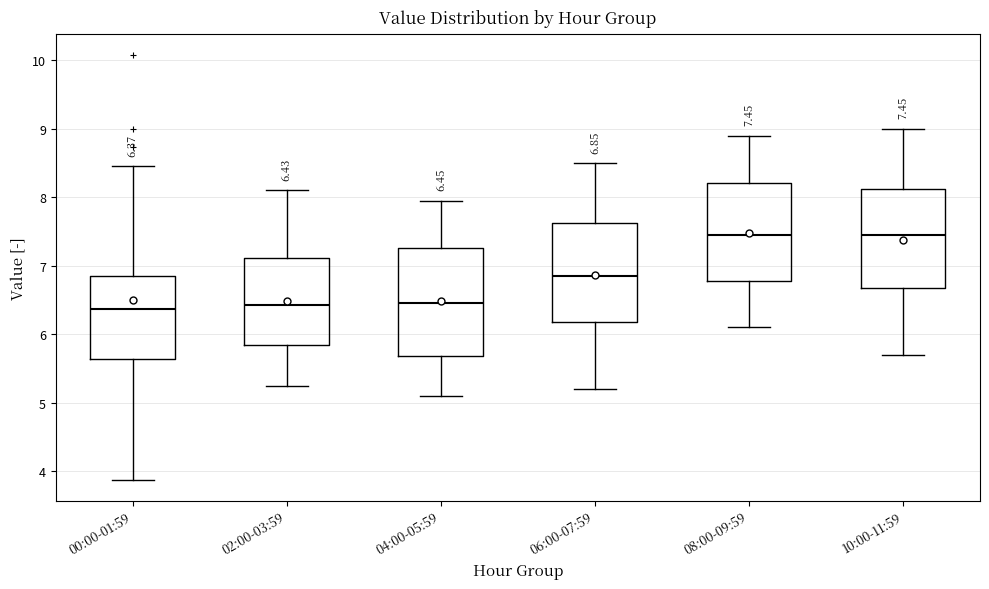

Comparing the boxes themselves (not the whiskers), which one is the tallest?

04:00-05:59